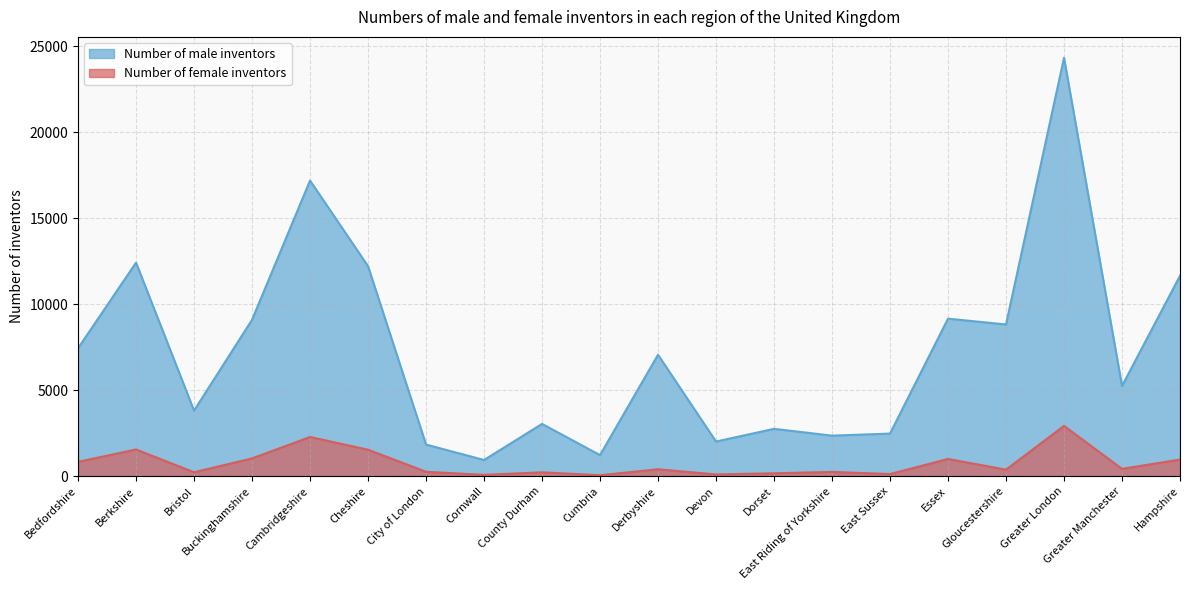

True or false: Number of male inventors has a value of 2354 at East Riding of Yorkshire.

True